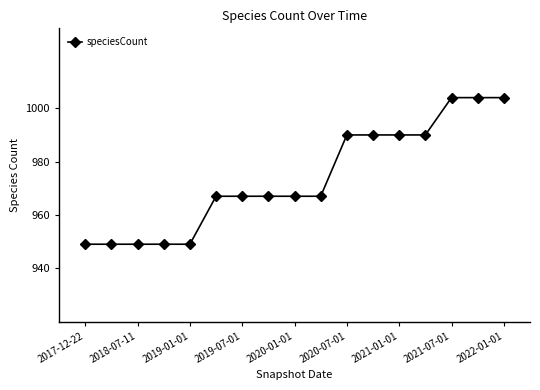

Does the chart have visible grid lines?

No